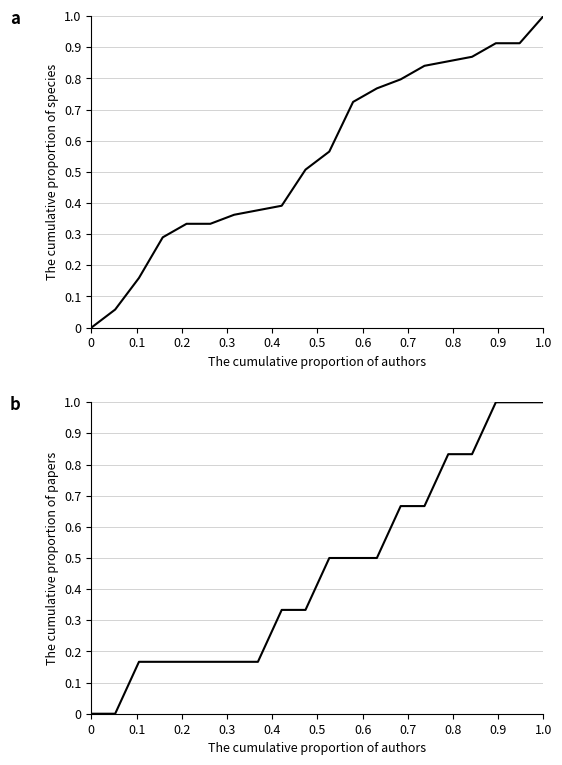

Count the number of data series in this chart.

2